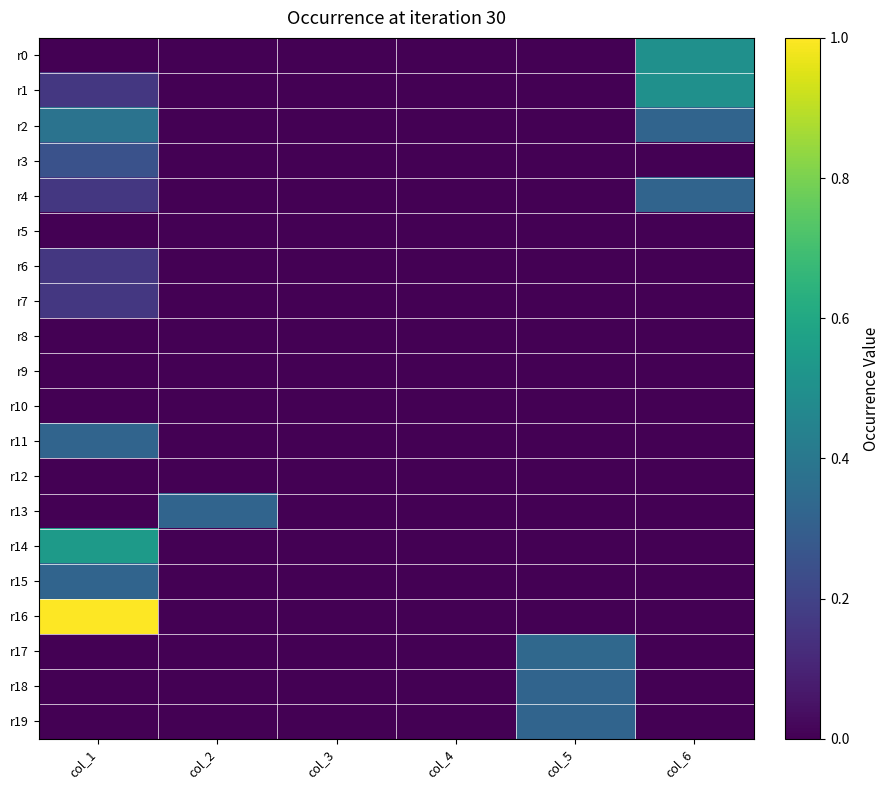

What is the difference between the highest and lowest values at col_2?

0.3